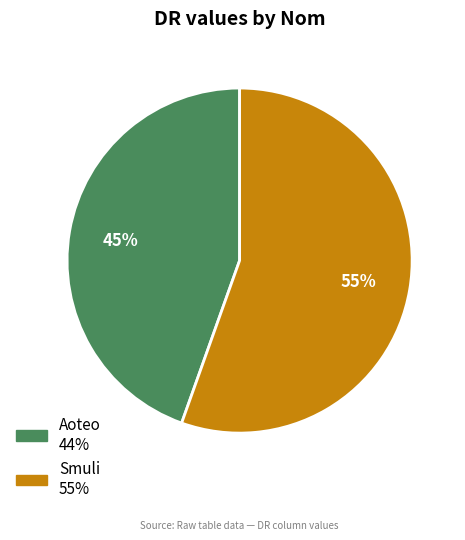

Rank the categories by value from lowest to highest.

Aoteo, Smuli